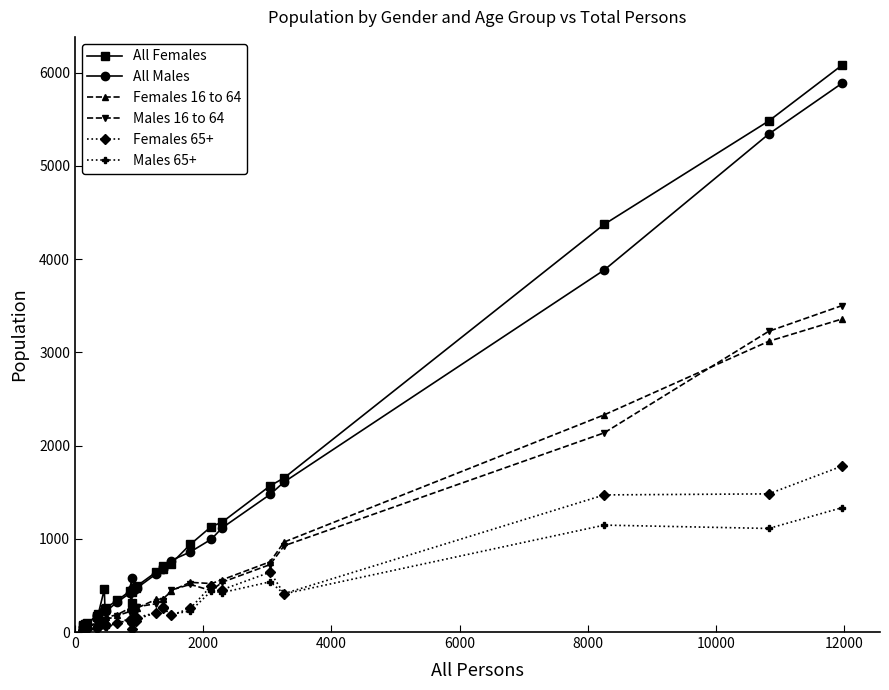

What is the difference between the maximum and second lowest values in the Females 16 to 64 series?

3322